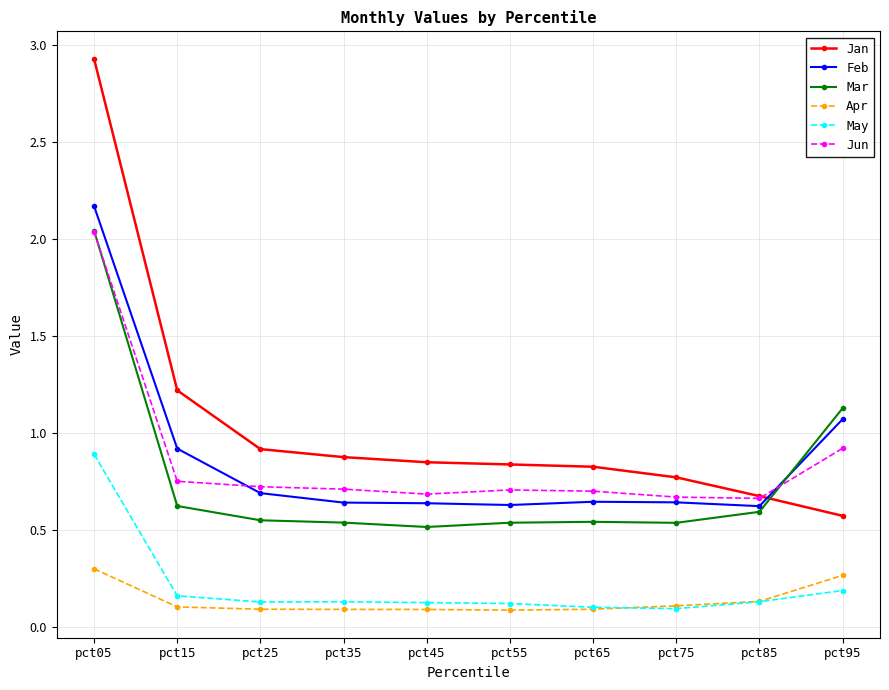

Which series has the widest spread of values?

Jan